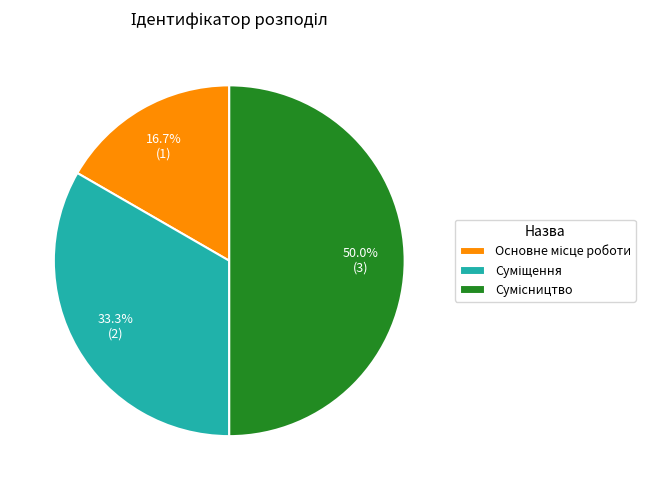

Which category has the biggest portion of the pie?

Сумісництво